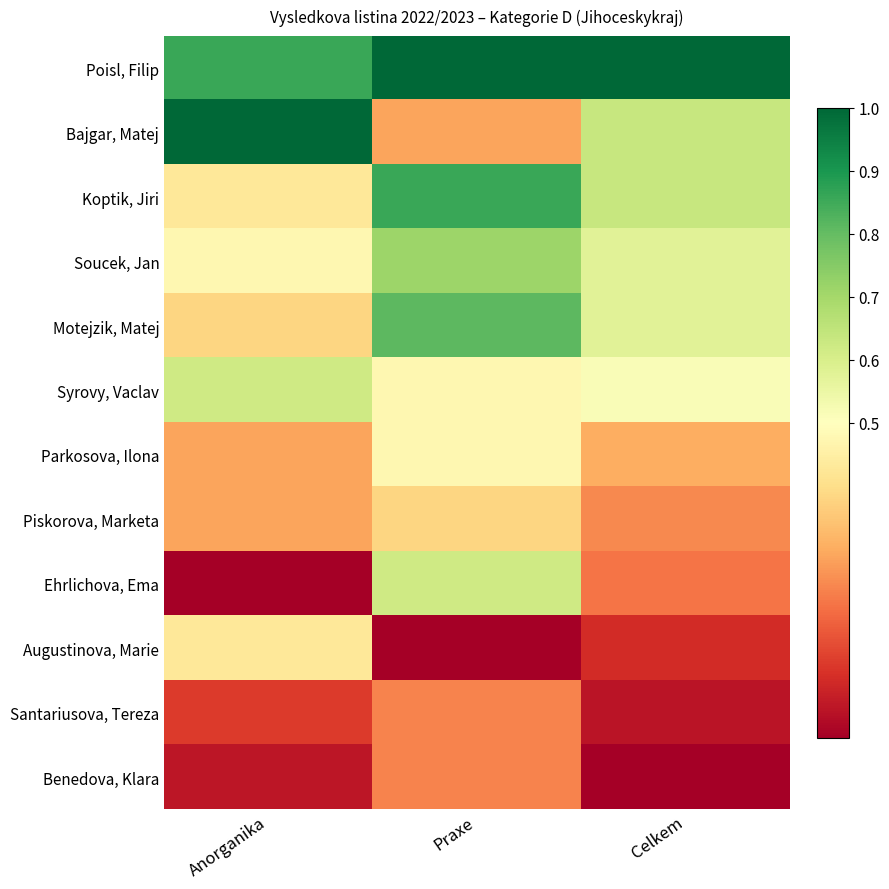

Reading left to right, extract all data points from this chart.

Poisl, Filip: Anorganika=0.9	Praxe=1.0	Celkem=1.0
Bajgar, Matej: Anorganika=1.0	Praxe=0.3	Celkem=0.6
Koptik, Jiri: Anorganika=0.4	Praxe=0.9	Celkem=0.6
Soucek, Jan: Anorganika=0.5	Praxe=0.7	Celkem=0.6
Motejzik, Matej: Anorganika=0.4	Praxe=0.8	Celkem=0.6
Syrovy, Vaclav: Anorganika=0.6	Praxe=0.5	Celkem=0.5
Parkosova, Ilona: Anorganika=0.3	Praxe=0.5	Celkem=0.3
Piskorova, Marketa: Anorganika=0.3	Praxe=0.4	Celkem=0.2
Ehrlichova, Ema: Anorganika=0.0	Praxe=0.6	Celkem=0.2
Augustinova, Marie: Anorganika=0.4	Praxe=0.0	Celkem=0.1
Santariusova, Tereza: Anorganika=0.1	Praxe=0.2	Celkem=0.0
Benedova, Klara: Anorganika=0.0	Praxe=0.2	Celkem=0.0